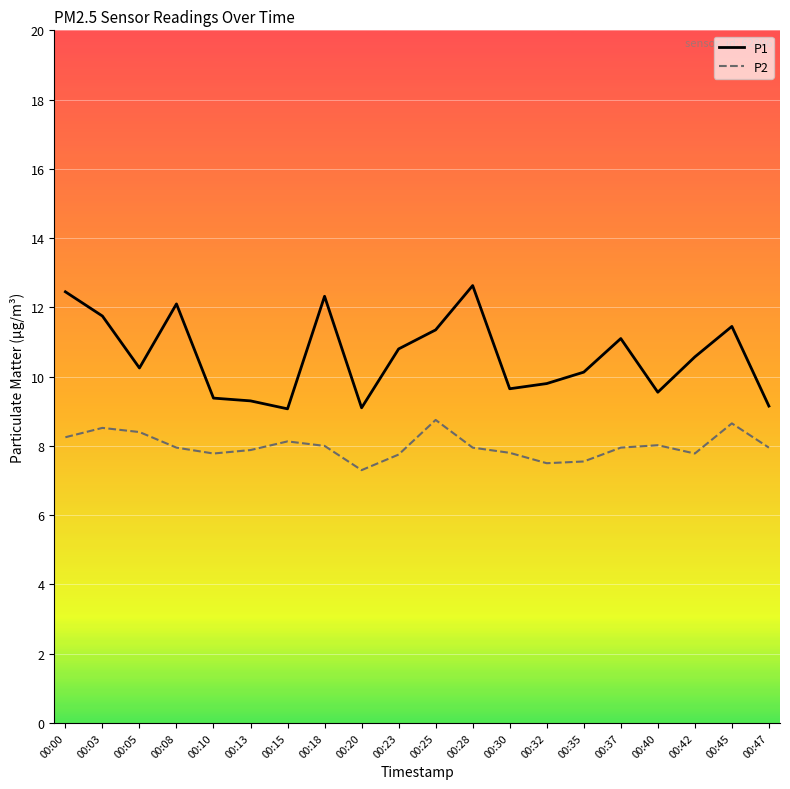

What is the maximum value for P2?

8.8